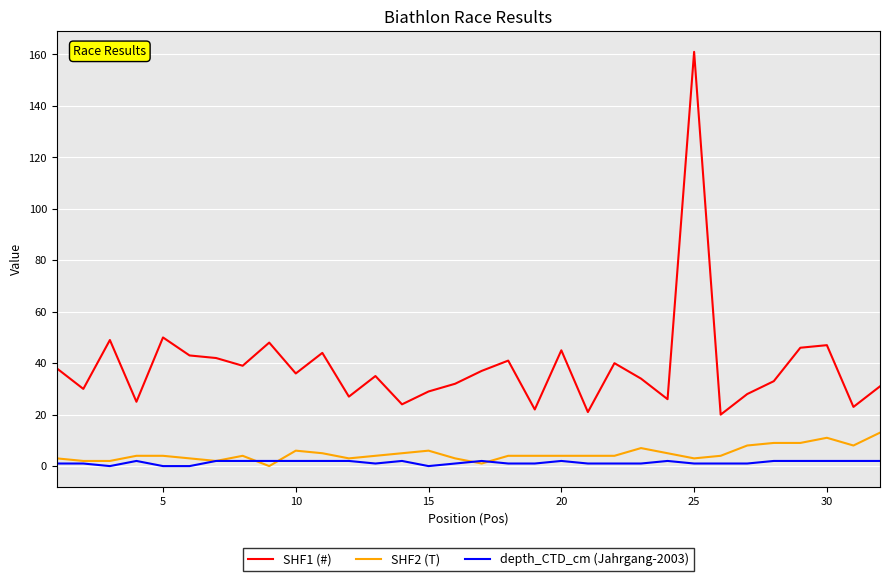

How many lines are shown in the chart?

3